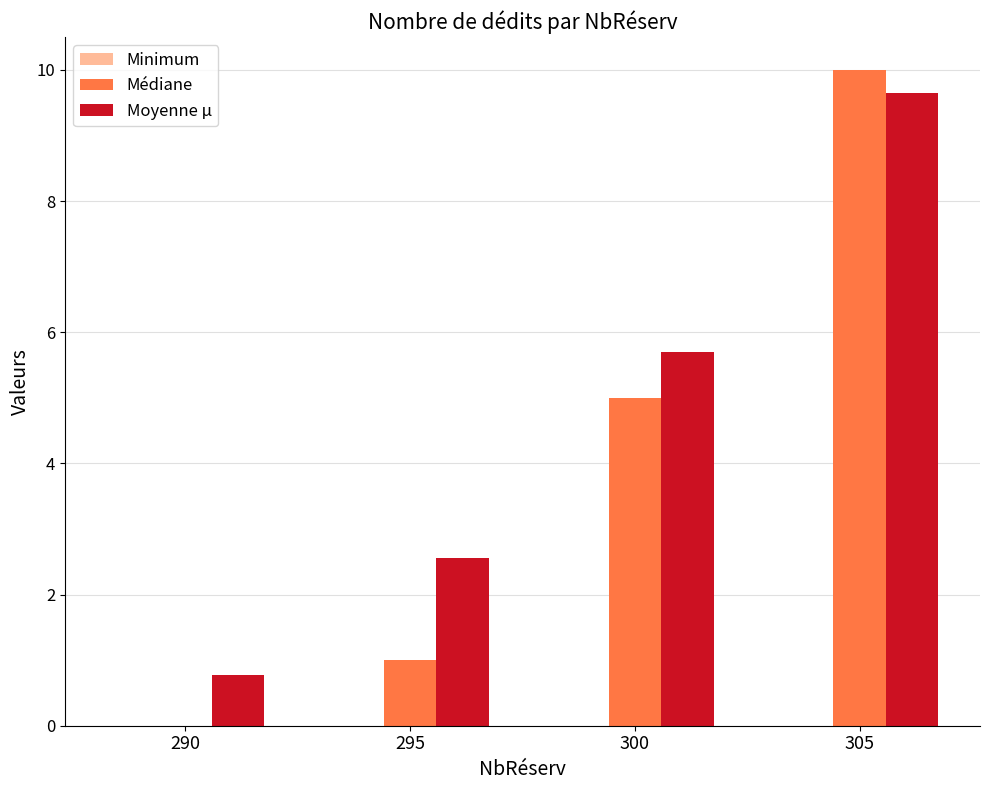

What is the sum of all Moyenne µ values?

18.7